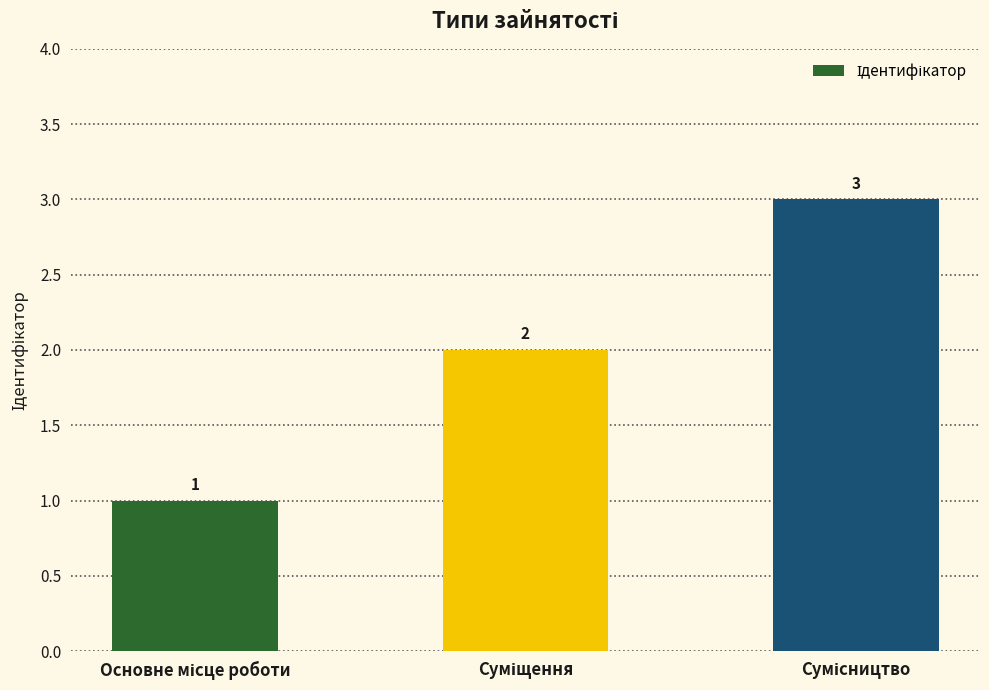

What is the greatest value displayed?

3